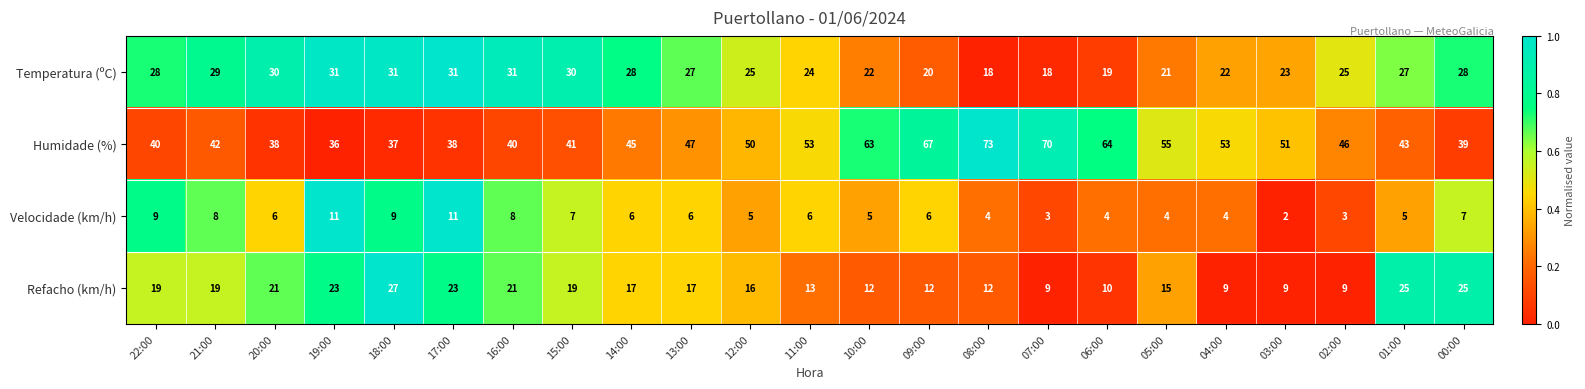

Rank the series by their maximum value, from highest to lowest.

Humidade (%), Temperatura (ºC), Refacho (km/h), Velocidade (km/h)